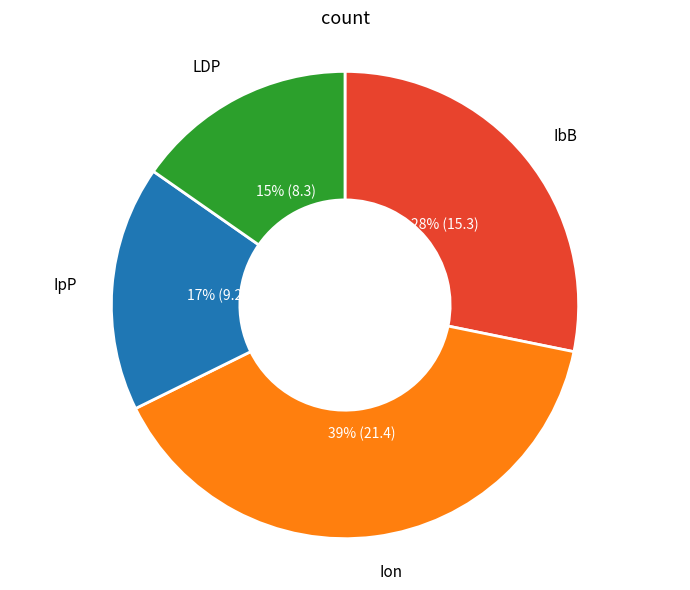

To the nearest percent, what portion does IbB represent?

28%